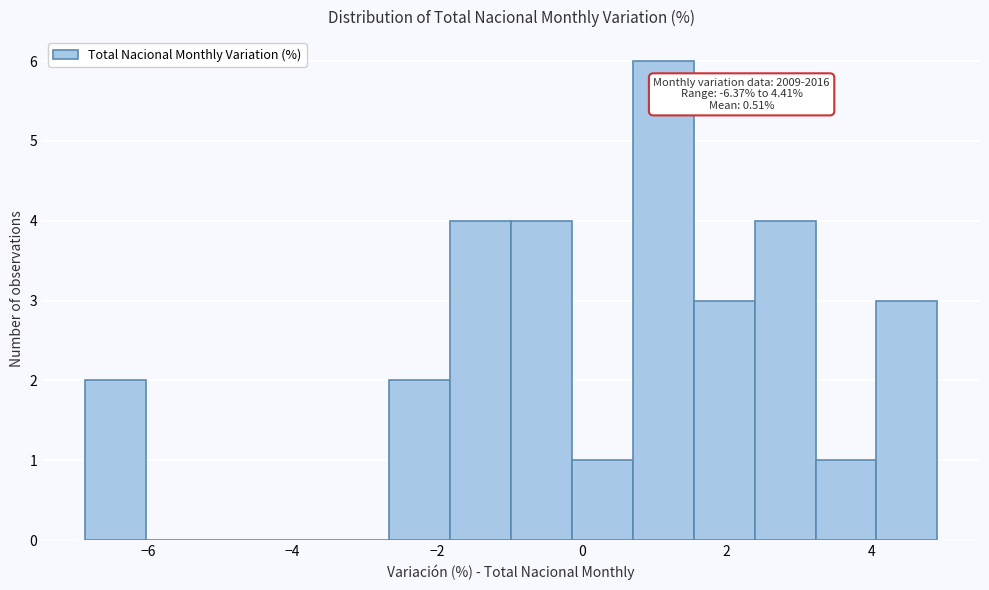

Over which range of the x-axis is the bar tallest?

0.8 to 1.6